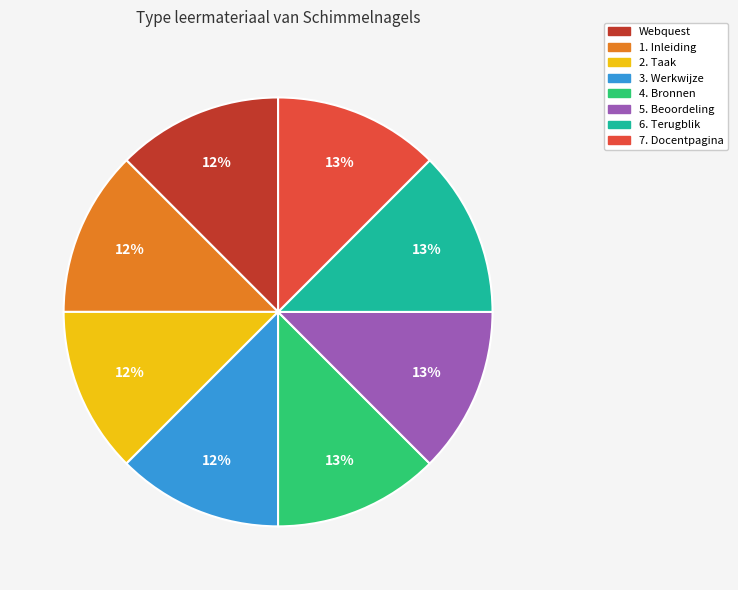

Does 5. Beoordeling represent more than half of the total?

No